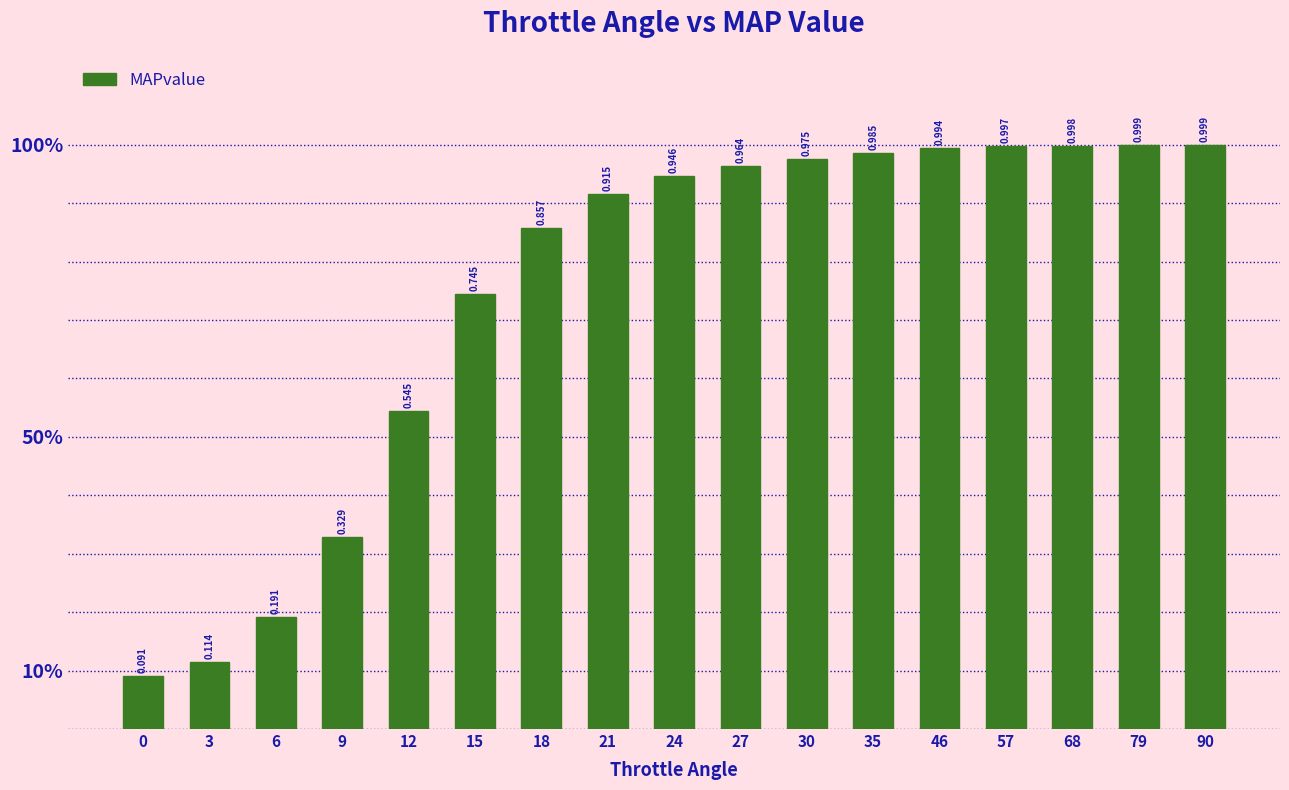

Does the chart contain any negative values?

No